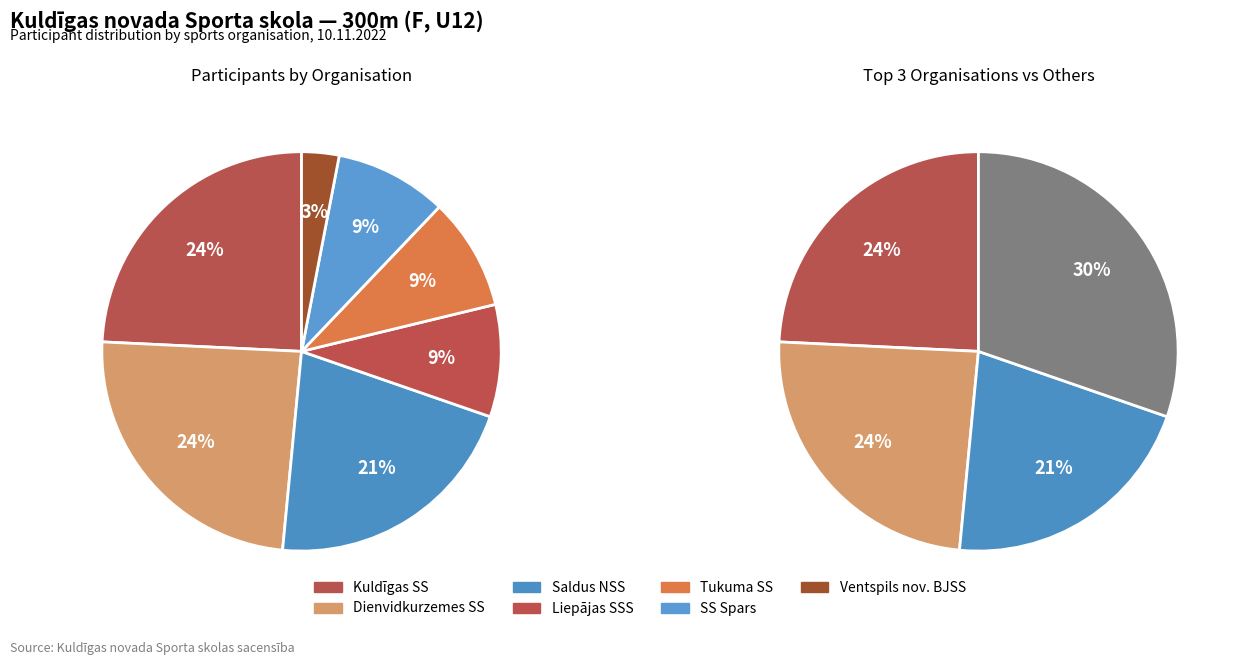

How many slices are in this pie chart?

7